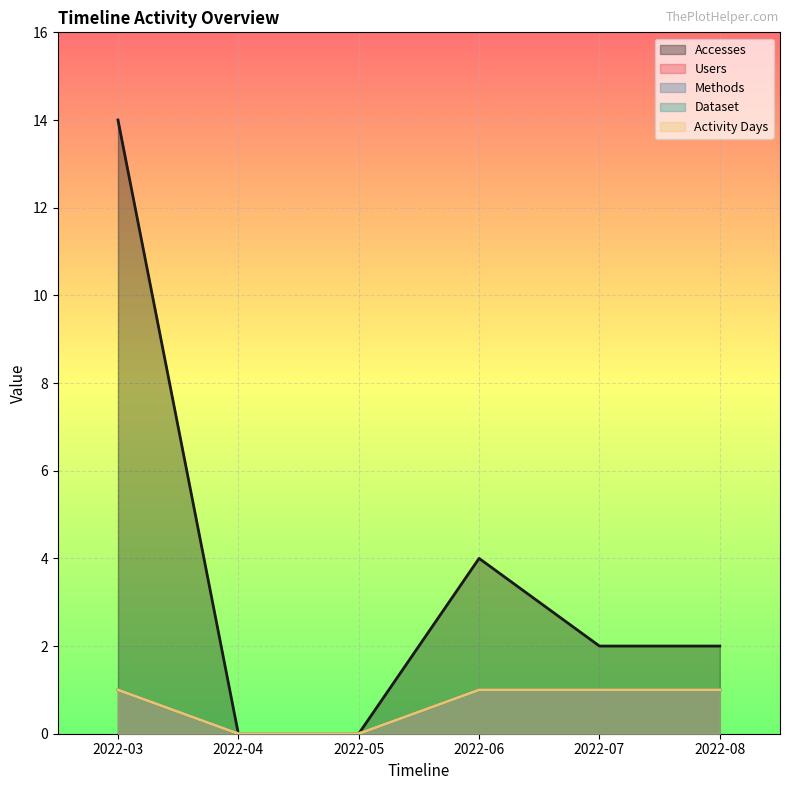

True or false: Users and Accesses intersect in this chart.

False